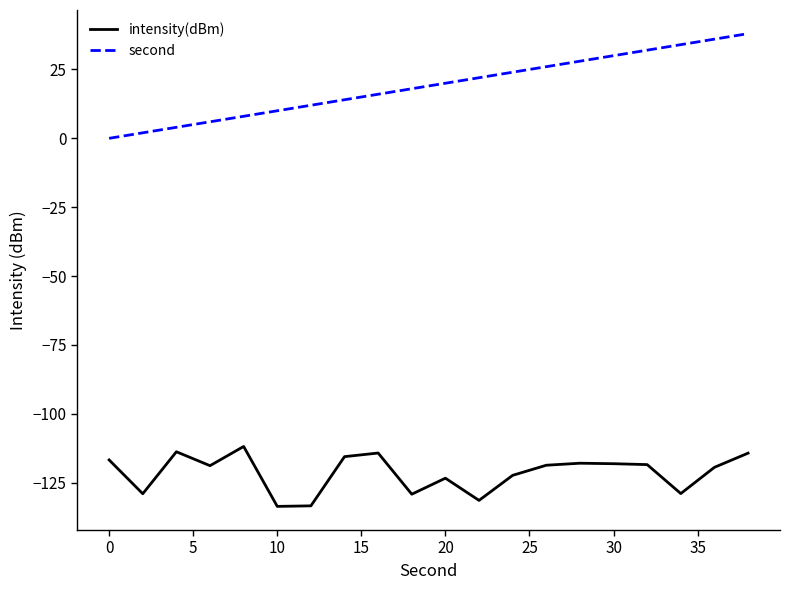

What is the difference between the maximum and minimum values in the second series?

38.0